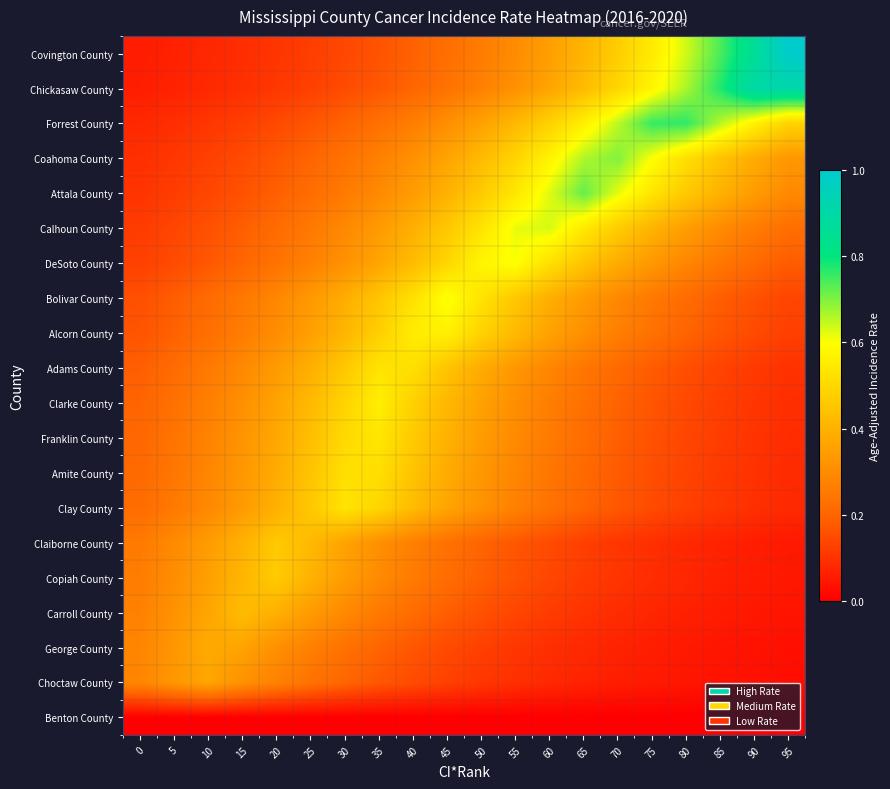

Count the number of data series in this chart.

20